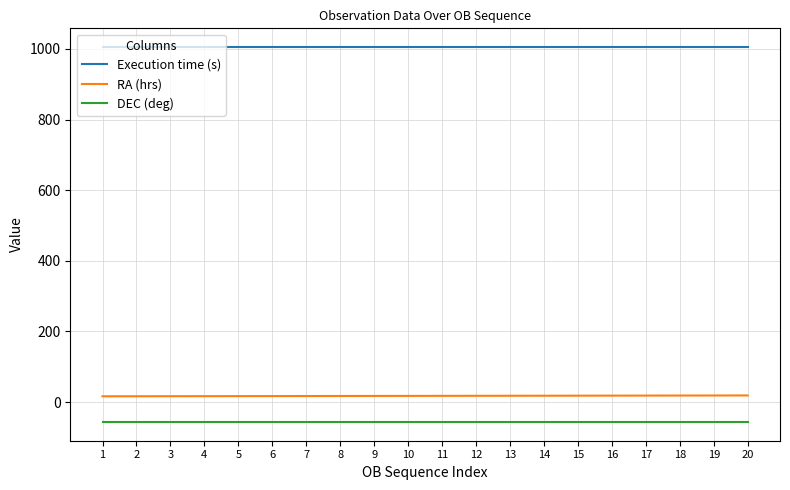

True or false: Execution time (s) and RA (hrs) intersect in this chart.

False